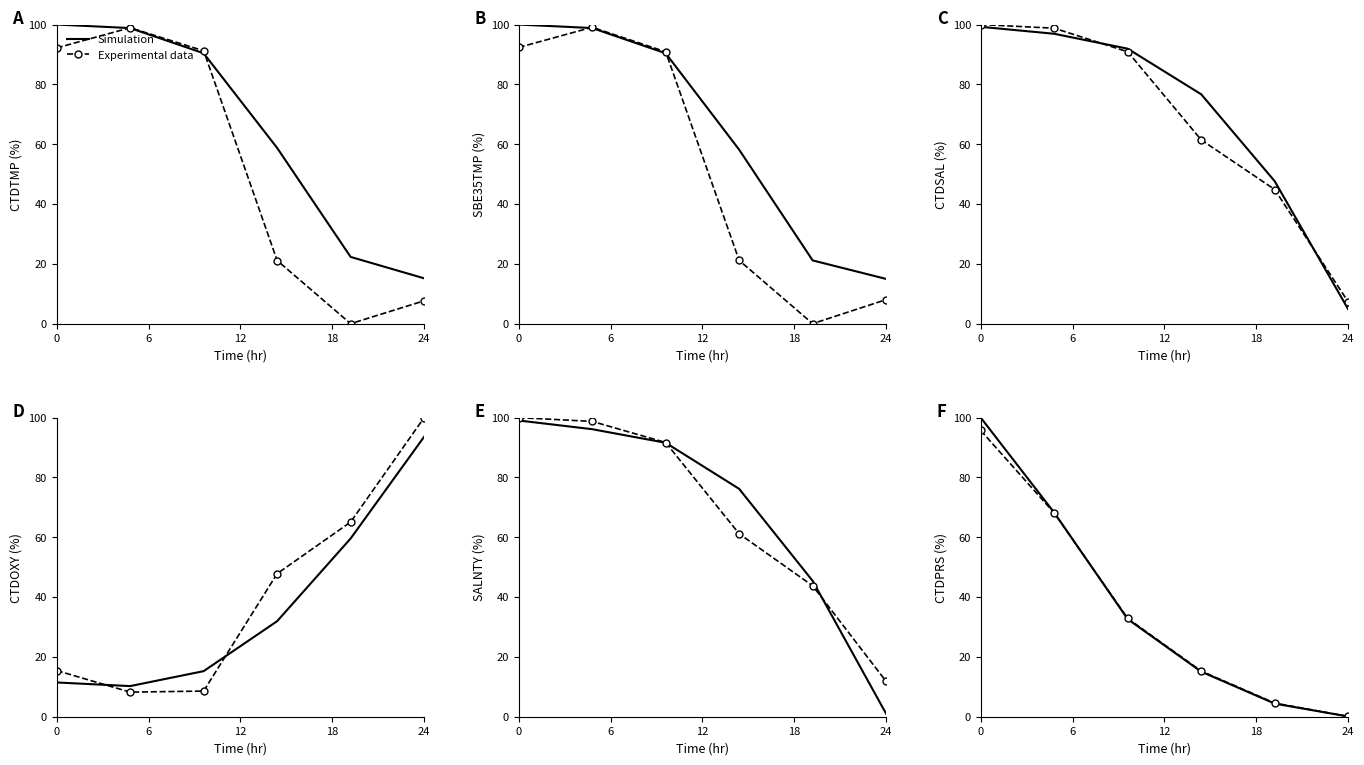

What is the smallest value displayed?

0.1